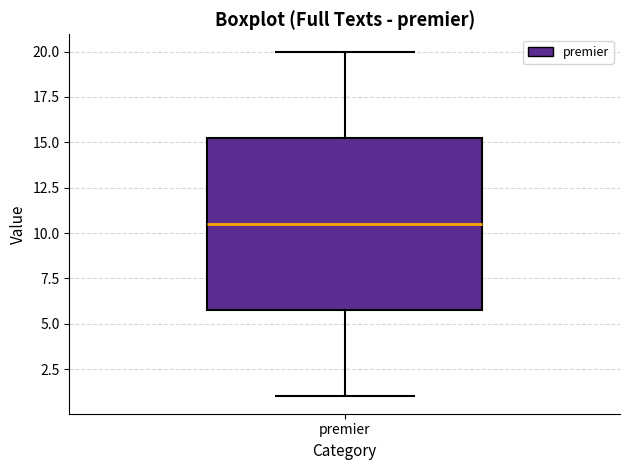

Transcribe this box plot: give where the median line is, the range the box spans, and where the two whiskers end, as read against the y-axis. The values are not printed on the chart, so give them approximately, as read against the axis.

median 10.5, box 6.0 to 15.5, whiskers 1.0 to 20.0